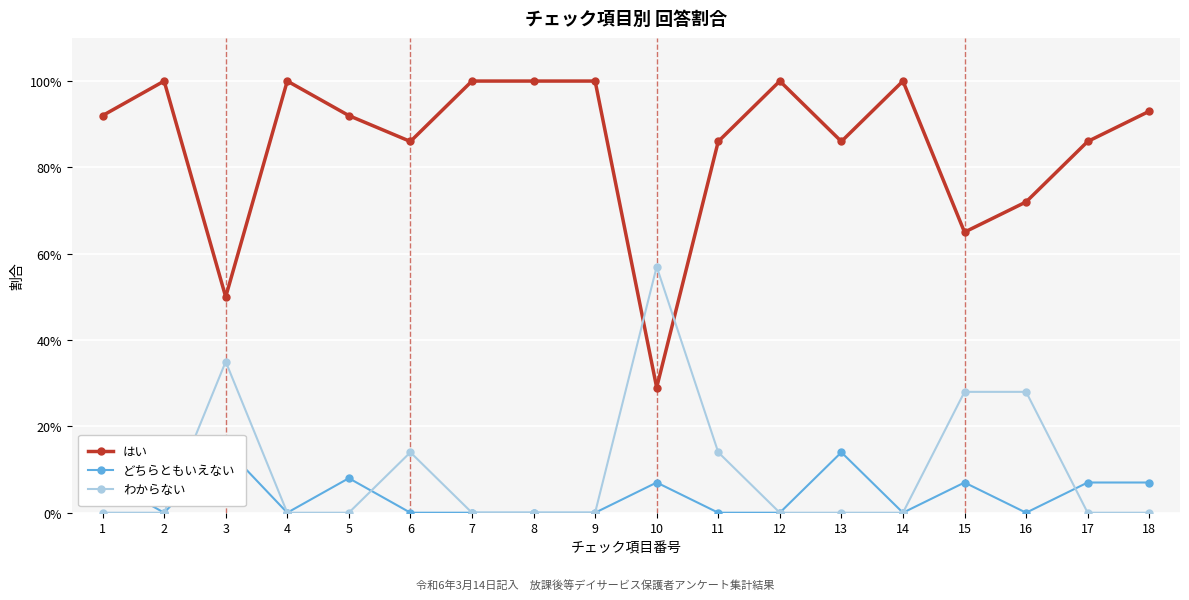

At which category does どちらともいえない reach its first local peak?

3